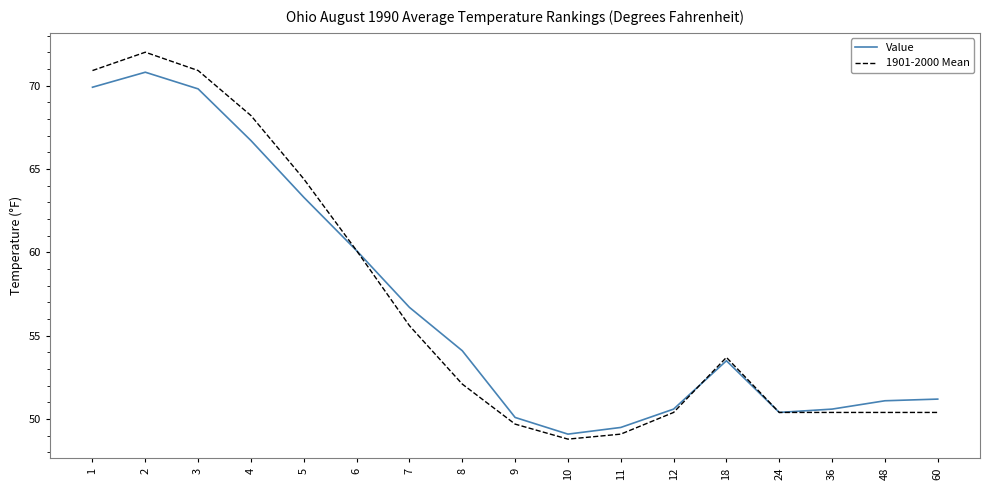

List the series in order of their peak value, lowest first.

Value, 1901-2000 Mean